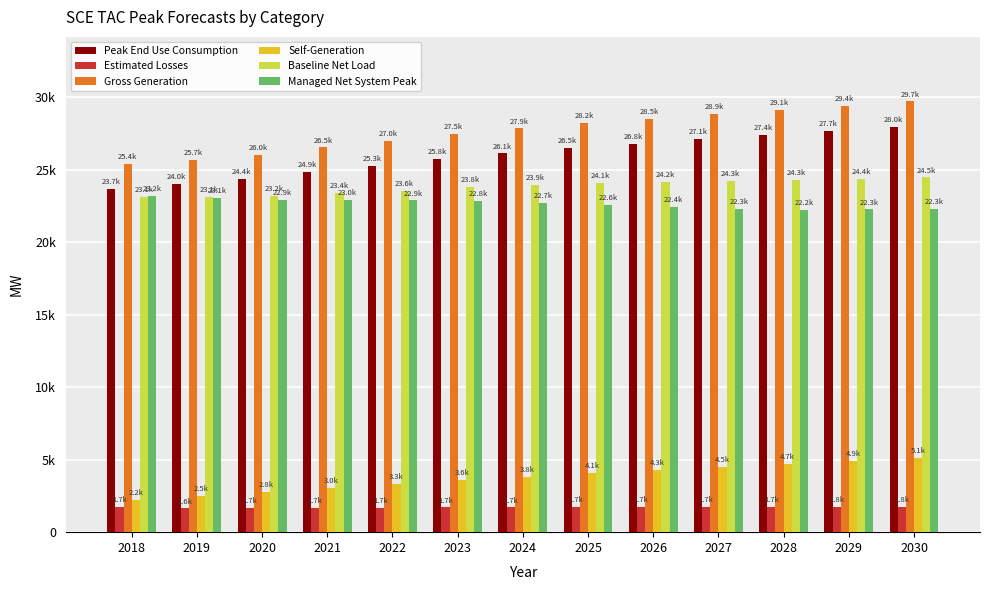

Is the value of Managed Net System Peak at 2022 greater than the value of Gross Generation at 2027?

No